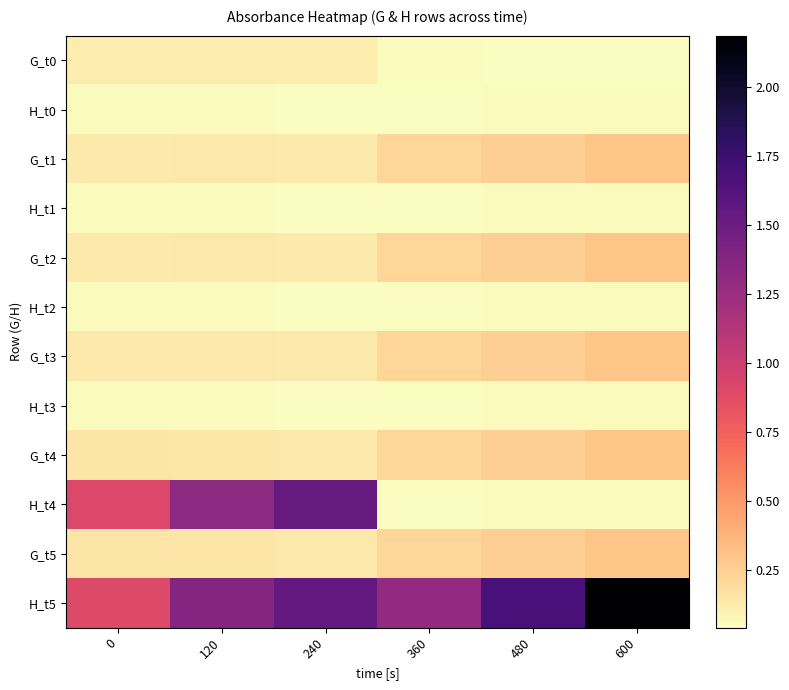

Reading right to left, extract all data points from this chart.

G_t0: 600=0.1	480=0.0	360=0.1	240=0.1	120=0.1	0=0.1
H_t0: 600=0.1	480=0.1	360=0.0	240=0.0	120=0.1	0=0.1
G_t1: 600=0.3	480=0.3	360=0.2	240=0.1	120=0.1	0=0.1
H_t1: 600=0.1	480=0.1	360=0.0	240=0.0	120=0.1	0=0.1
G_t2: 600=0.3	480=0.3	360=0.2	240=0.1	120=0.1	0=0.1
H_t2: 600=0.1	480=0.1	360=0.0	240=0.0	120=0.1	0=0.1
G_t3: 600=0.3	480=0.3	360=0.2	240=0.1	120=0.1	0=0.1
H_t3: 600=0.1	480=0.1	360=0.0	240=0.0	120=0.1	0=0.1
G_t4: 600=0.3	480=0.3	360=0.2	240=0.1	120=0.1	0=0.2
H_t4: 600=0.1	480=0.1	360=0.0	240=1.5	120=1.3	0=0.9
G_t5: 600=0.3	480=0.3	360=0.2	240=0.1	120=0.2	0=0.2
H_t5: 600=2.2	480=1.7	360=1.3	240=1.5	120=1.4	0=0.9